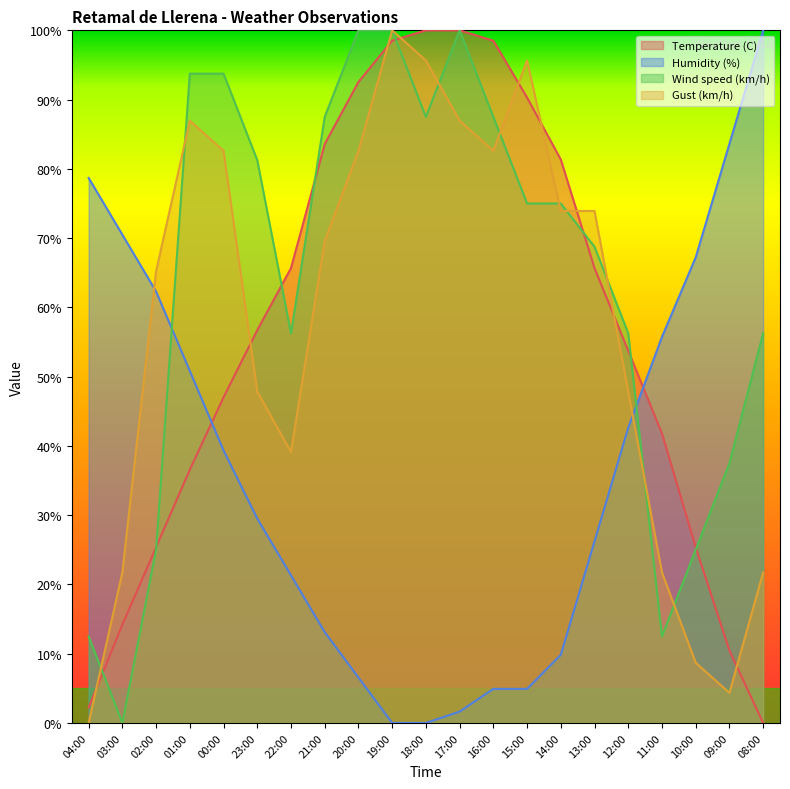

What is the spread (max minus min) of values at 15:00?

90.7